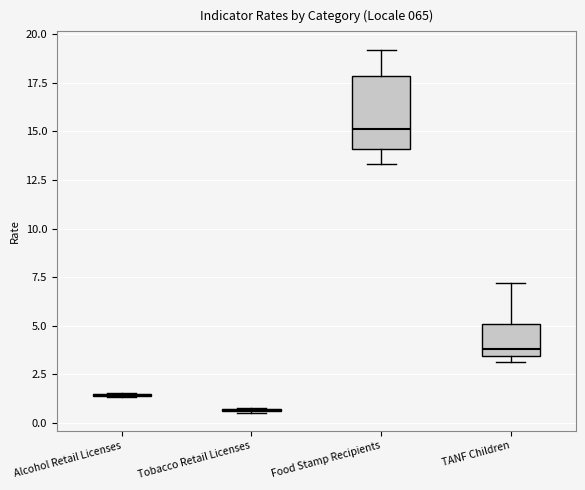

Reading left to right, read every box against the y-axis: the position of its median line, the range the box covers, and the ends of its whiskers. The values are not printed on the chart, so give them approximately, as read against the axis.

Alcohol Retail Licenses: box collapsed to a line at 1.5, whiskers 1.5 to 1.5
Tobacco Retail Licenses: box collapsed to a line at 0.5, whiskers 0.5 to 1.0
Food Stamp Recipients: median 15.0, box 14.0 to 18.0, whiskers 13.5 to 19.0
TANF Children: median 4.0, box 3.5 to 5.0, whiskers 3.0 to 7.0